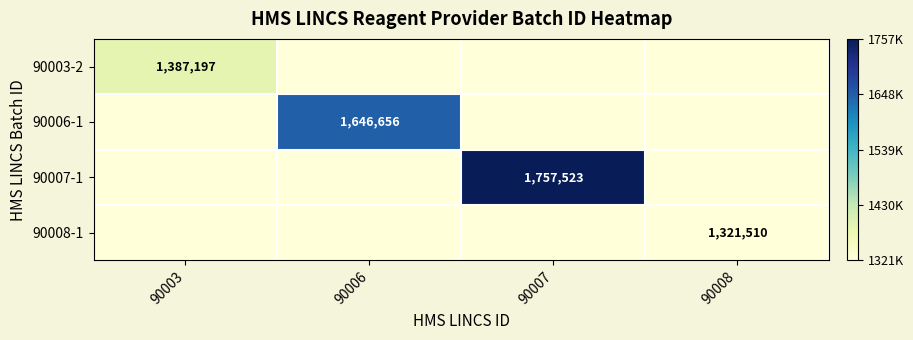

Which label corresponds to the smallest value in the chart?

90006